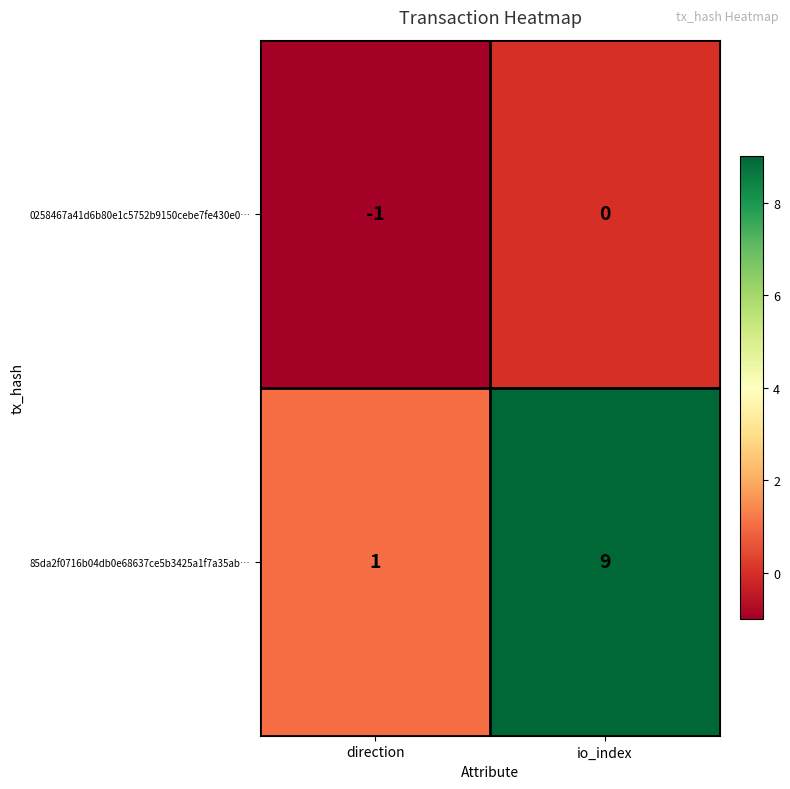

List the series in order of their overall mean, highest first.

85da2f0716b04db0e68637ce5b3425a1f7a35ab…, 0258467a41d6b80e1c5752b9150cebe7fe430e0…